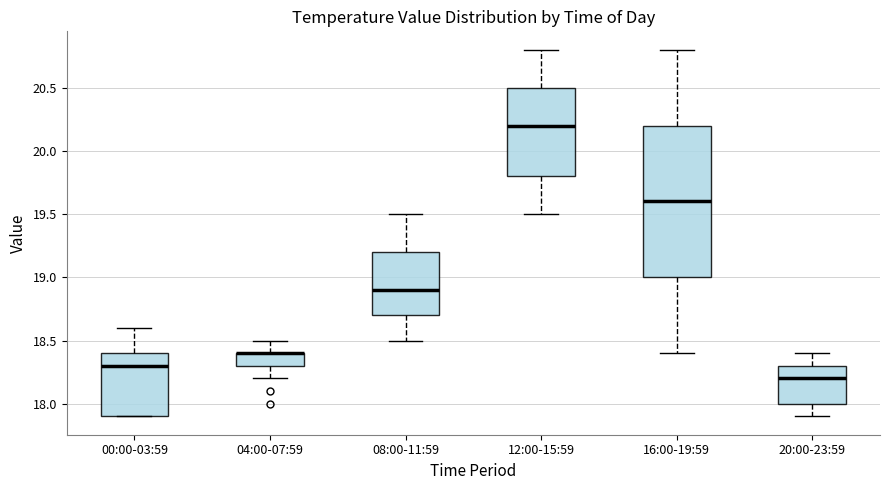

Reading left to right, transcribe this box plot: for each box, give where its median line is, the range the box spans, and where its two whiskers end, as read against the y-axis. The values are not printed on the chart, so give them approximately, as read against the axis.

00:00-03:59: median 18.3, box 17.9 to 18.4, whiskers 17.9 to 18.6
04:00-07:59: median 18.4 (drawn on the box's upper edge), box 18.3 to 18.4, whiskers 18.2 to 18.5
08:00-11:59: median 18.9, box 18.7 to 19.2, whiskers 18.5 to 19.5
12:00-15:59: median 20.2, box 19.8 to 20.5, whiskers 19.5 to 20.8
16:00-19:59: median 19.6, box 19.0 to 20.2, whiskers 18.4 to 20.8
20:00-23:59: median 18.2, box 18.0 to 18.3, whiskers 17.9 to 18.4